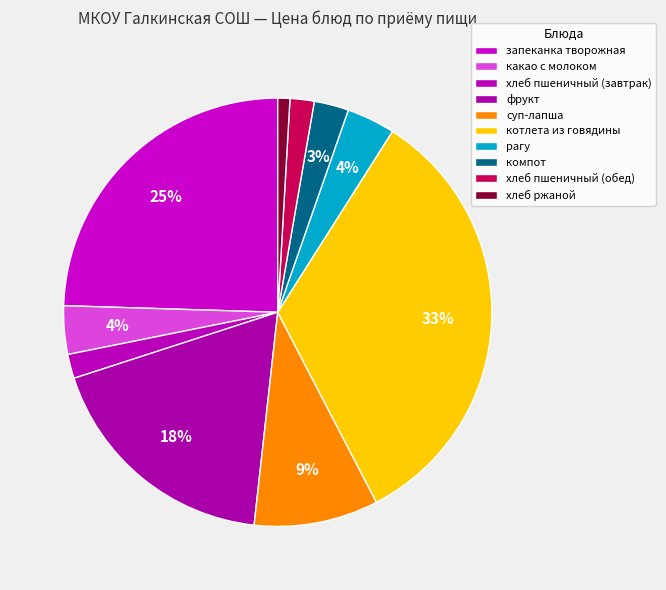

Does any single category account for the majority?

No